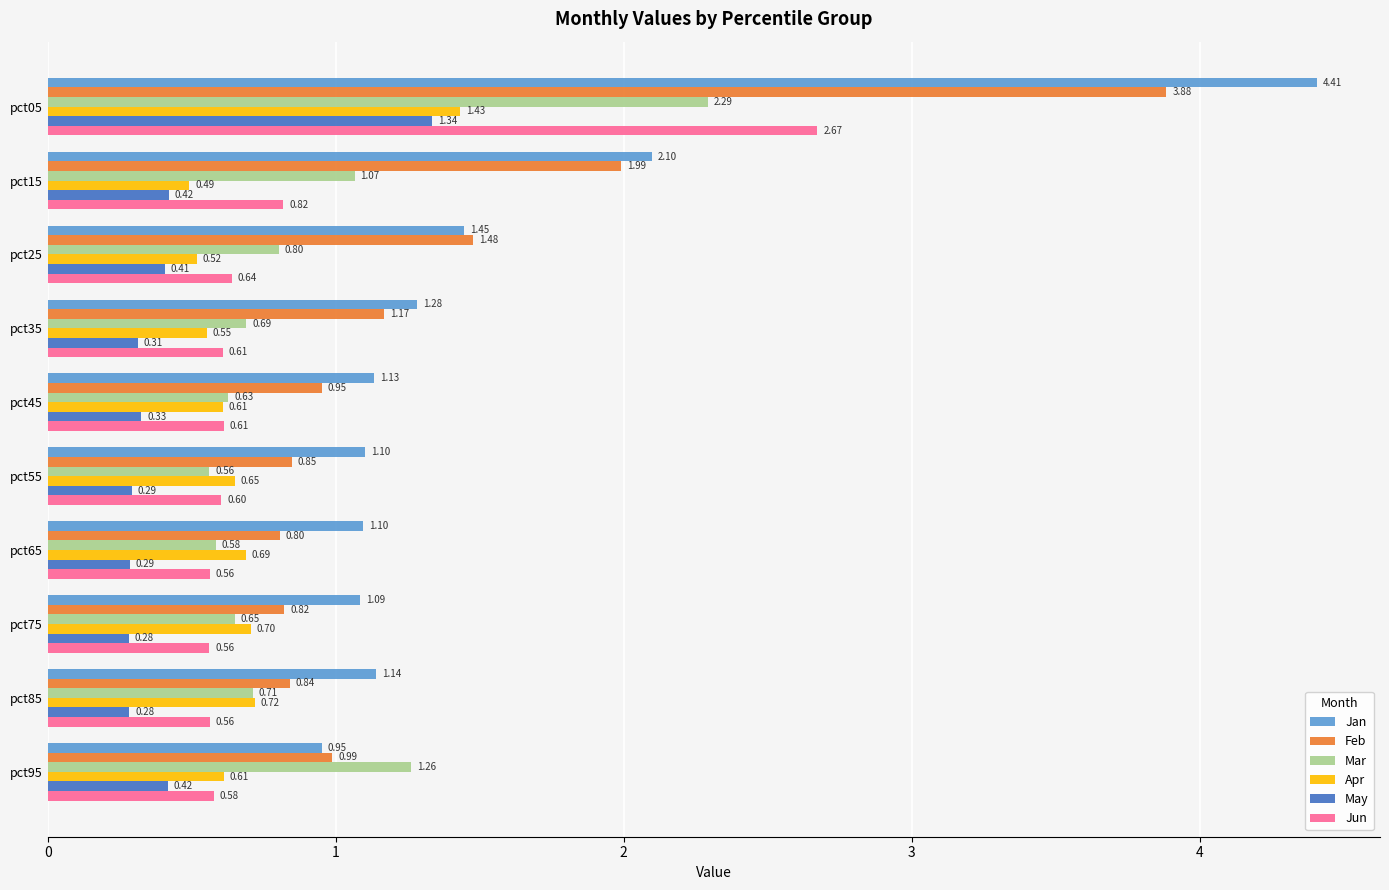

Which category has the lowest value in the Mar series?

pct55